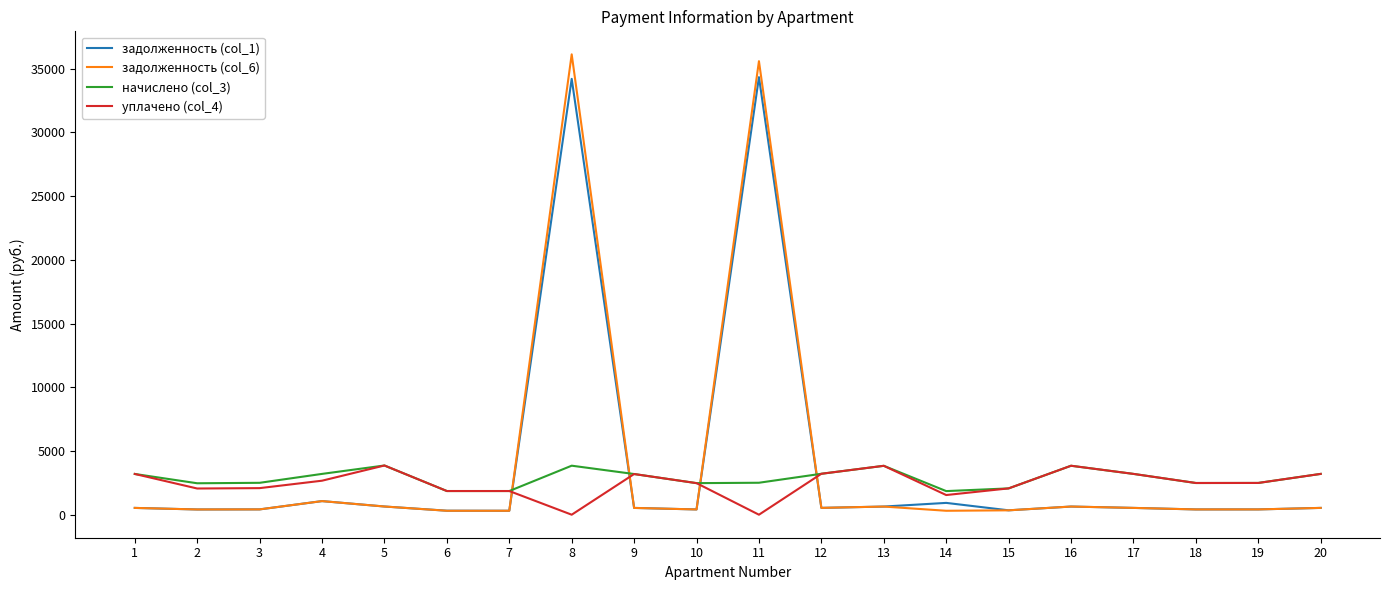

Count the number of categories in the chart.

20